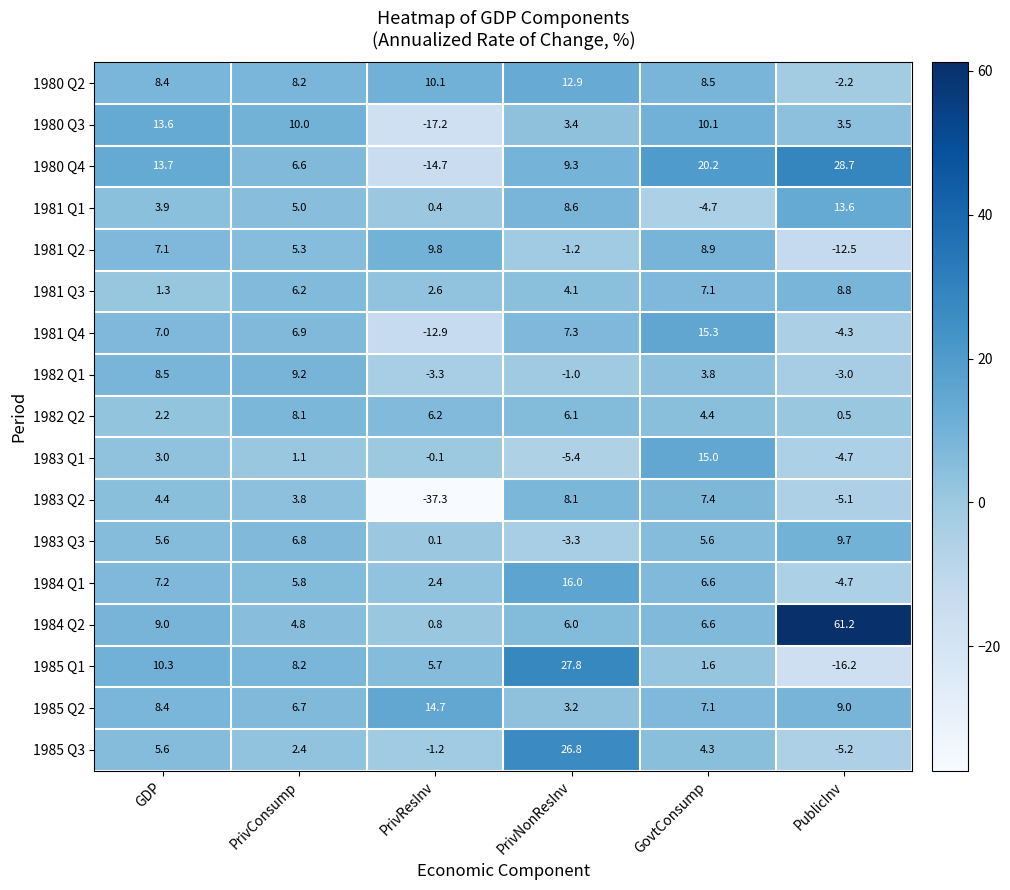

Which series has the widest spread of values?

1984 Q2